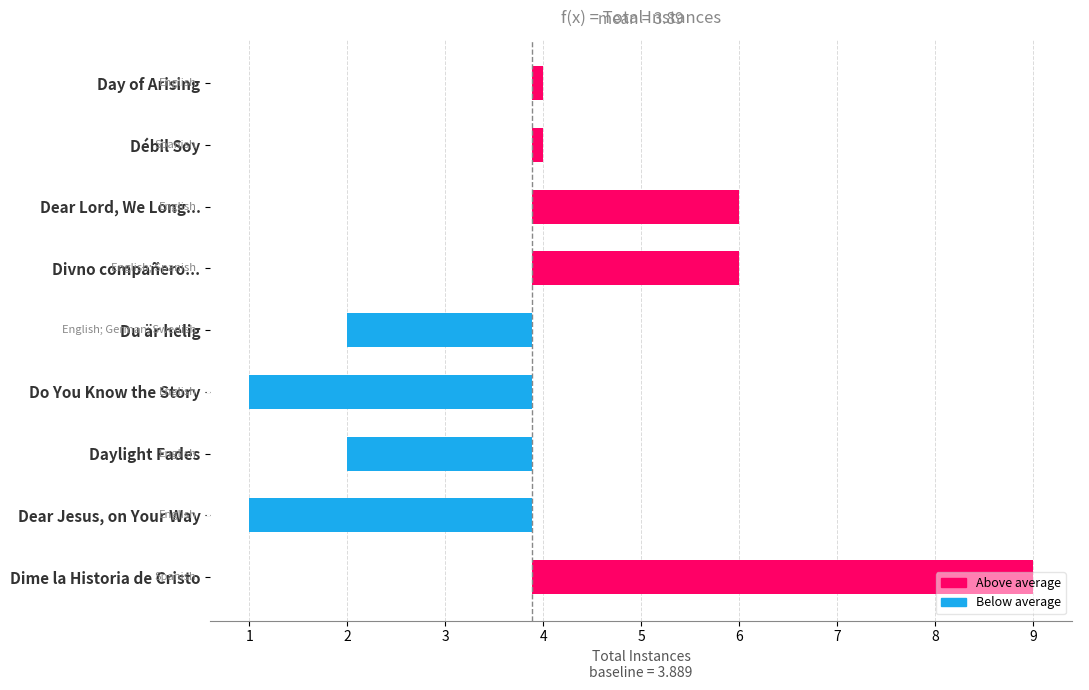

What is the value of the 4th bar from the left?

2.1